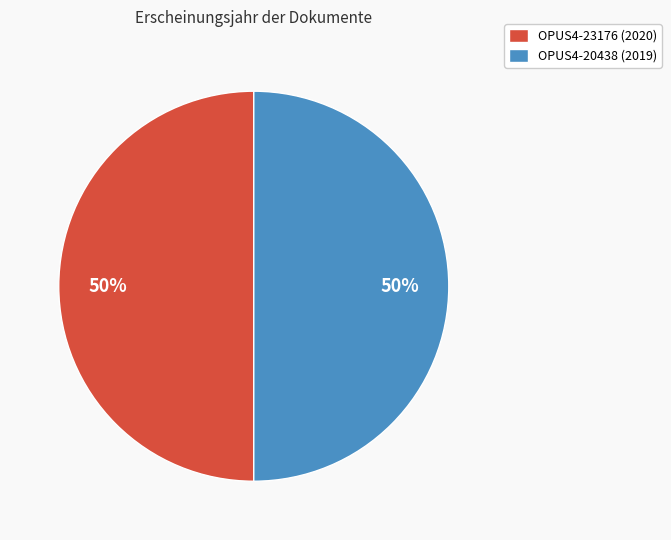

The OPUS4-23176 (2020) slice represents 55% of the pie. True or false?

False